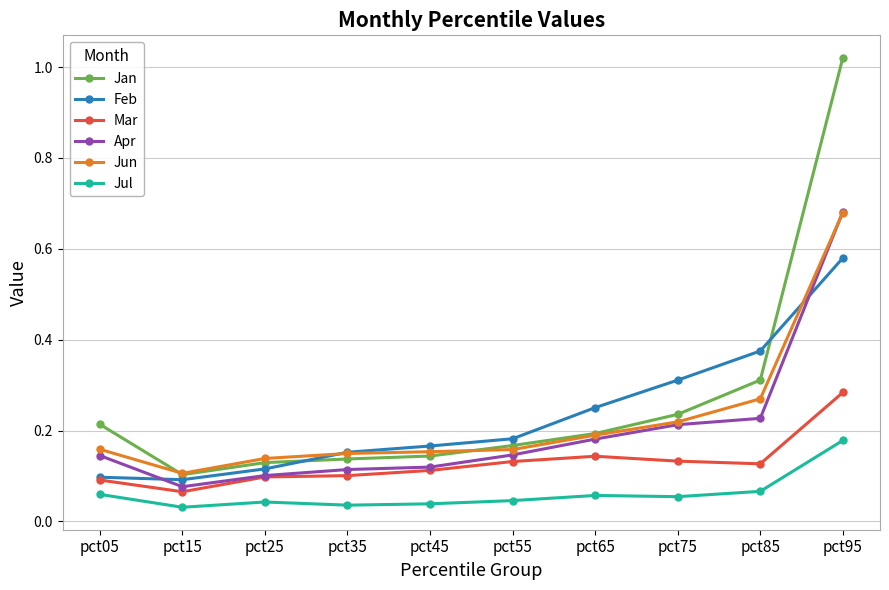

Which label corresponds to the largest value in the chart?

pct95